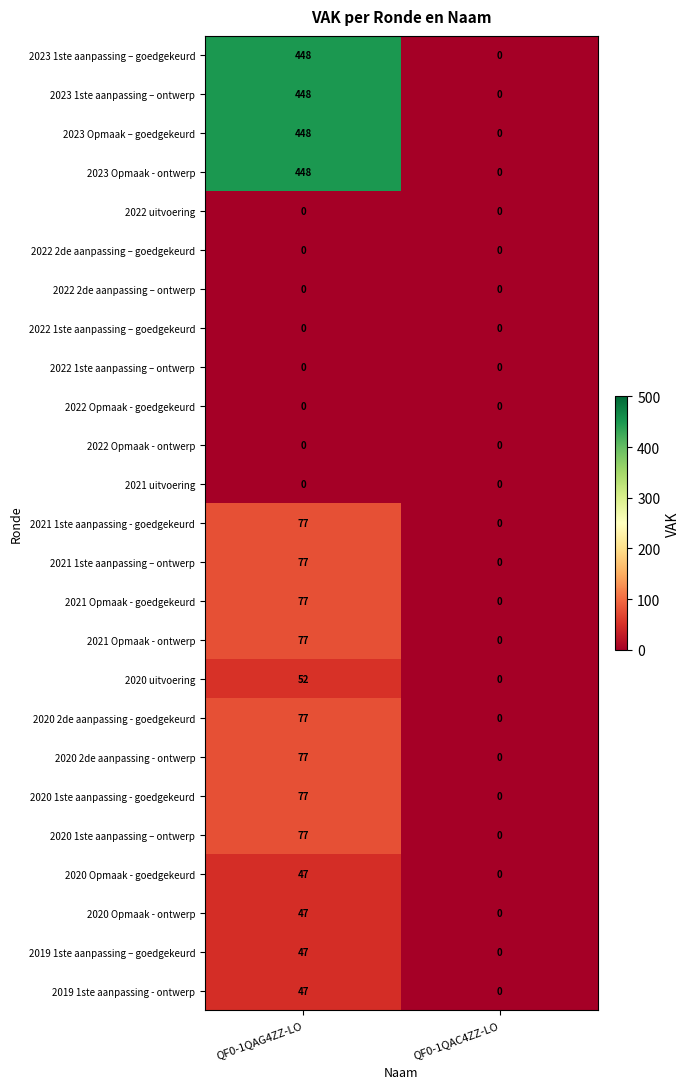

What is the sum of the 2020 2de aanpassing - goedgekeurd values at QF0-1QAC4ZZ-LO and QF0-1QAG4ZZ-LO?

77